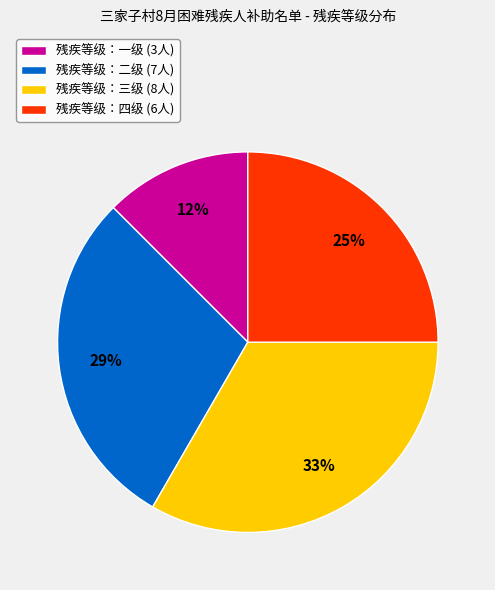

Does any single category account for the majority?

No